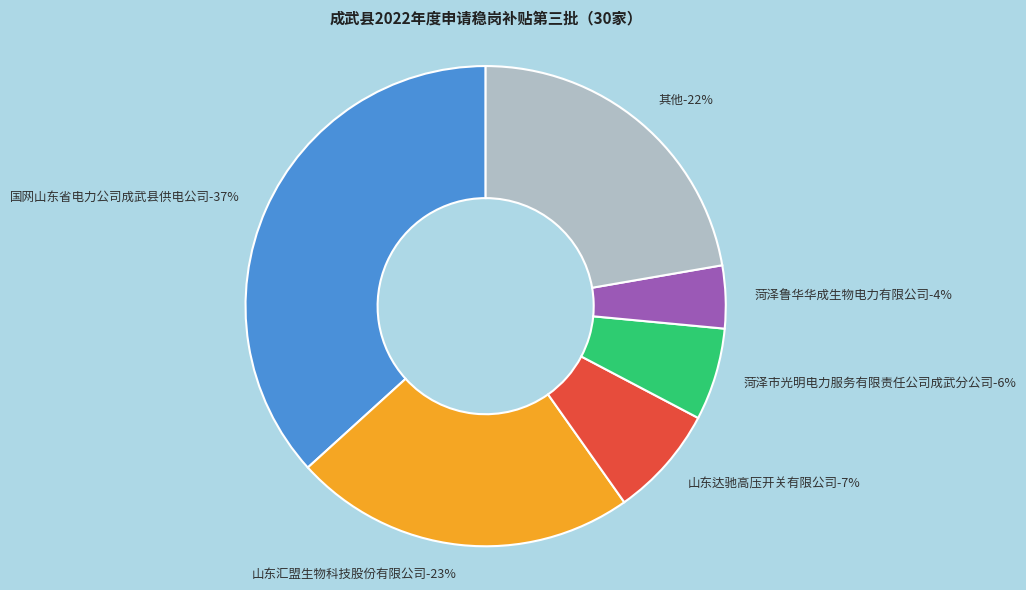

Is 国网山东省电力公司成武县供电公司 the majority of the pie?

No